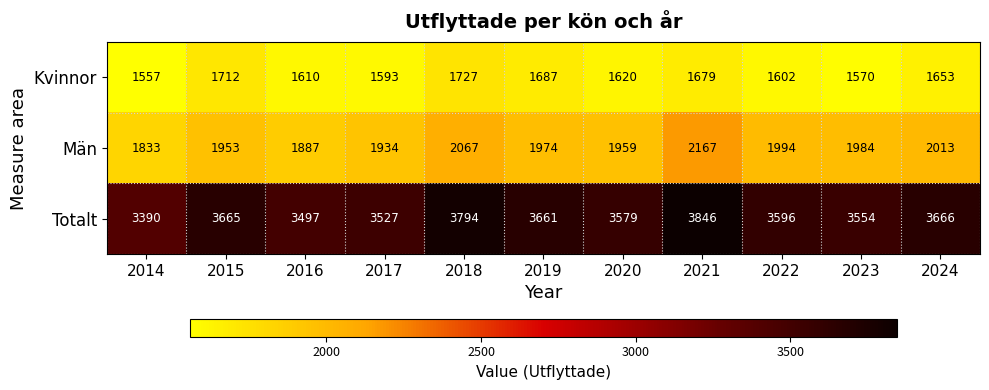

Read the Totalt value at 2022, to the nearest 5.

3595